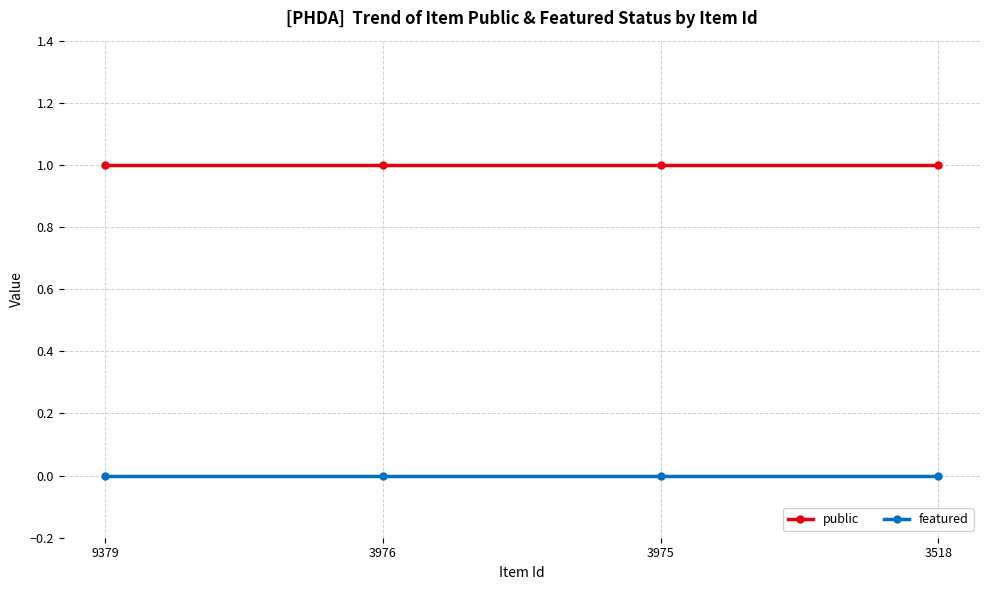

Reading right to left, list all the values displayed in this chart.

public: 3518=1	3975=1	3976=1	9379=1
featured: 3518=0	3975=0	3976=0	9379=0